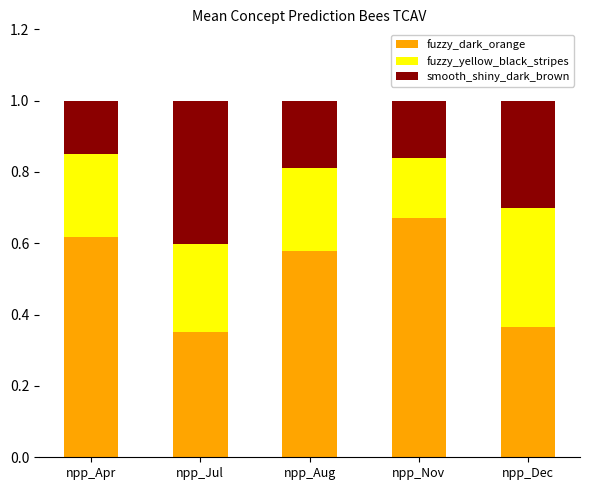

How many series are shown in this chart?

3